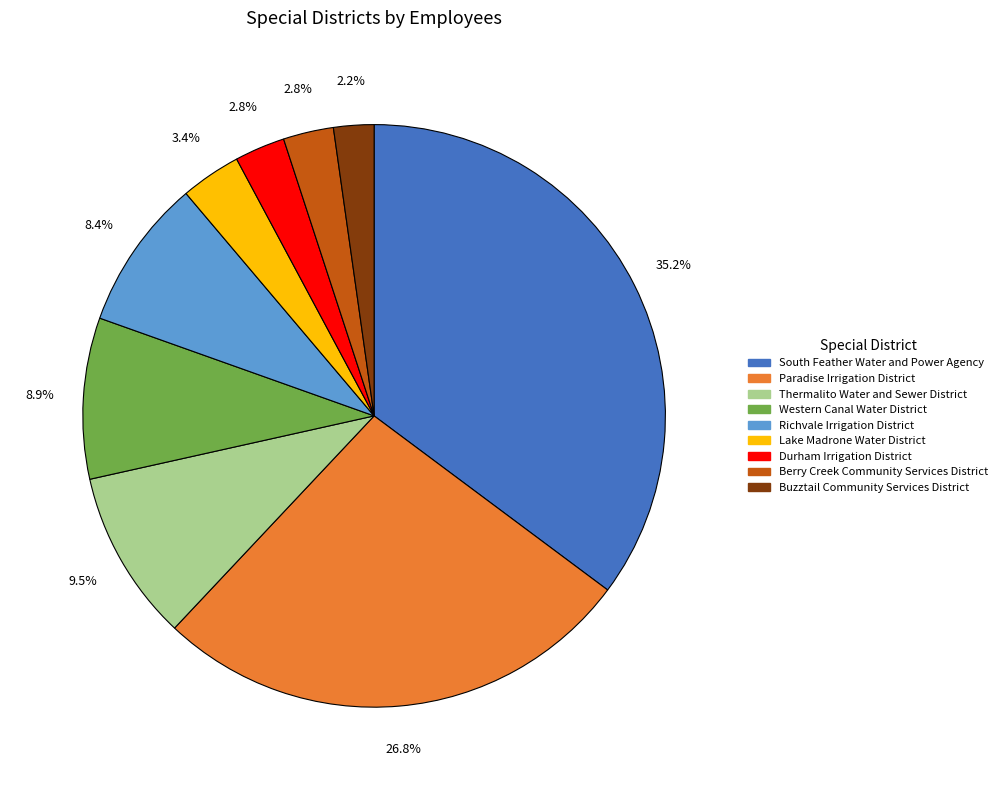

Does any single category account for the majority?

No